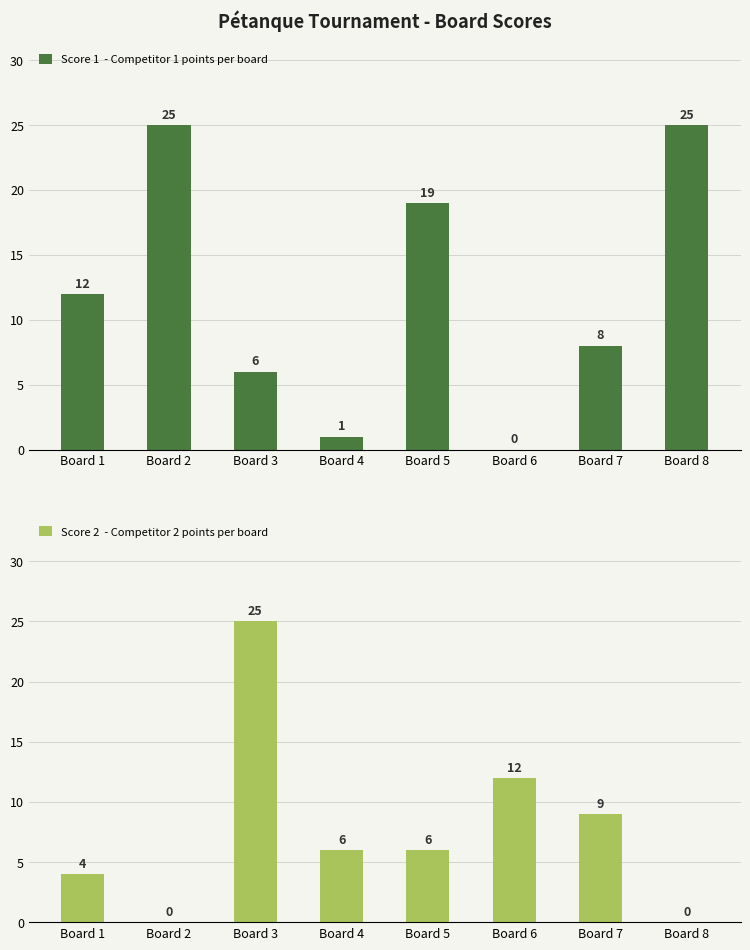

Between Board 2 and Board 3, which is larger?

Board 2